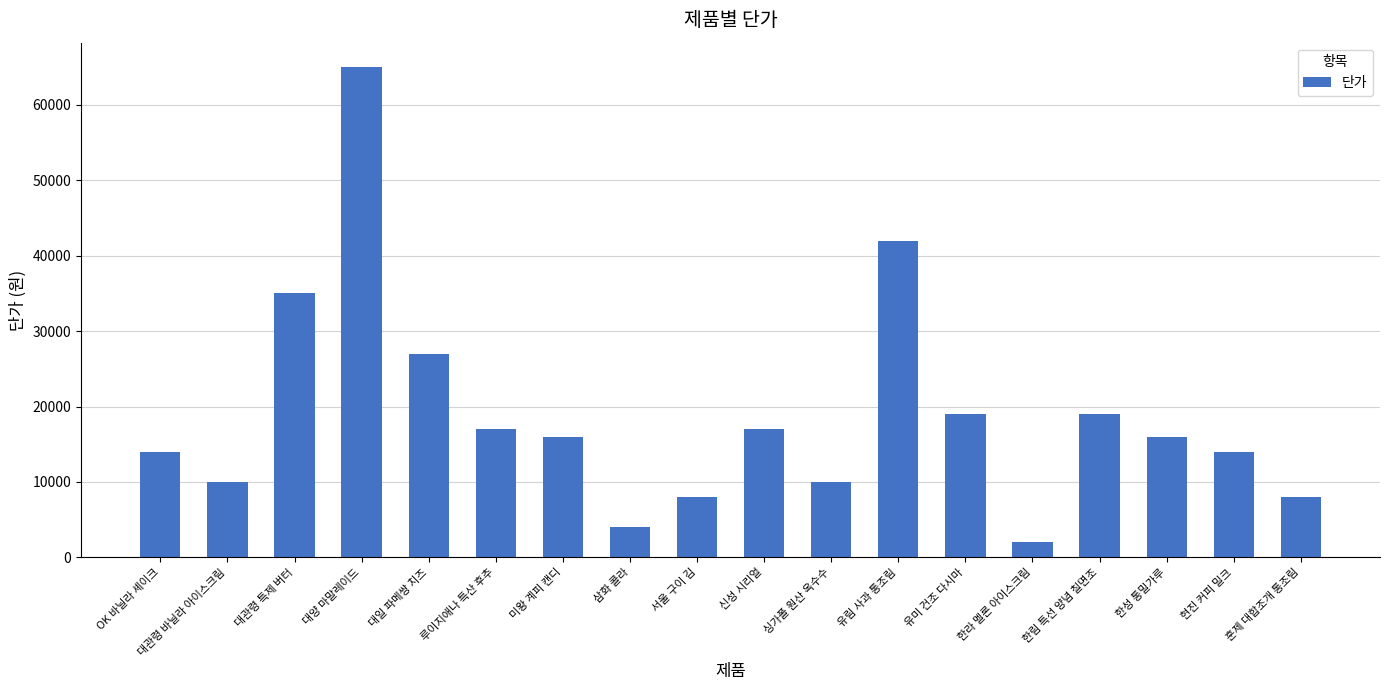

At which category does the chart reach its peak across all series?

대양 마말레이드